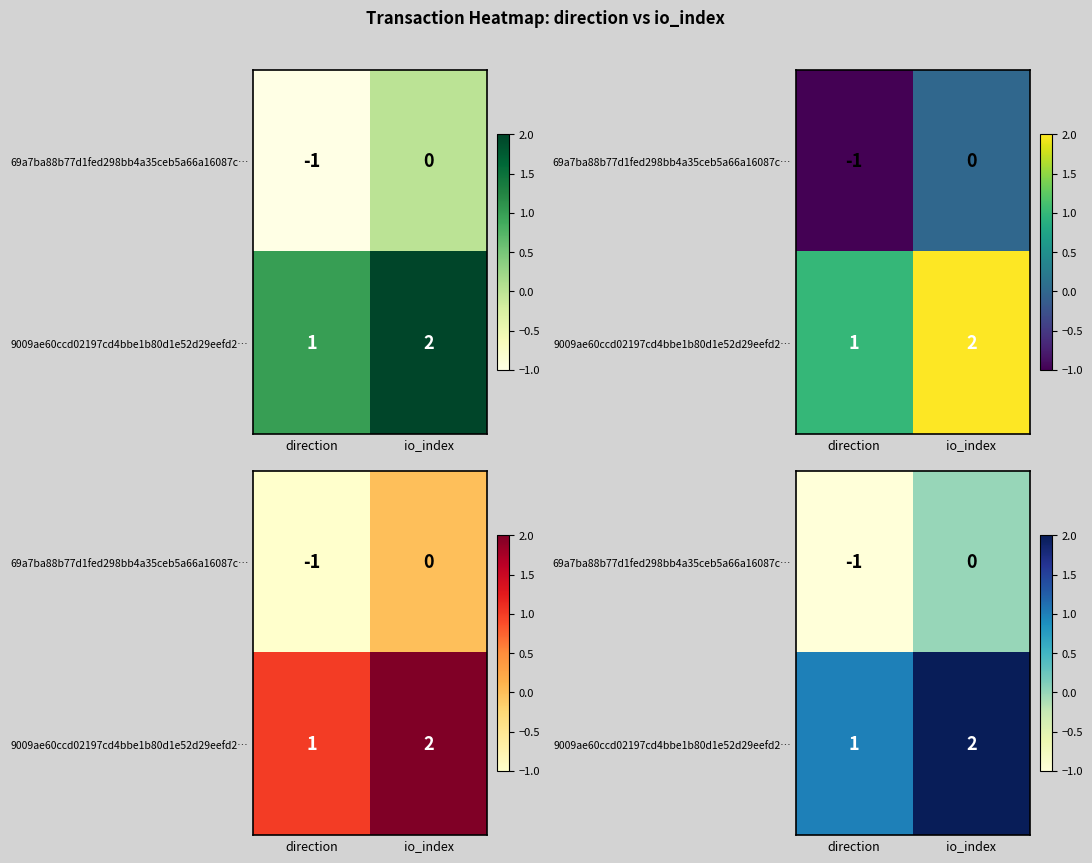

True or false: 69a7ba88b77d1fed298bb4a35ceb5a66a16087c… has a value of -1 at io_index.

False